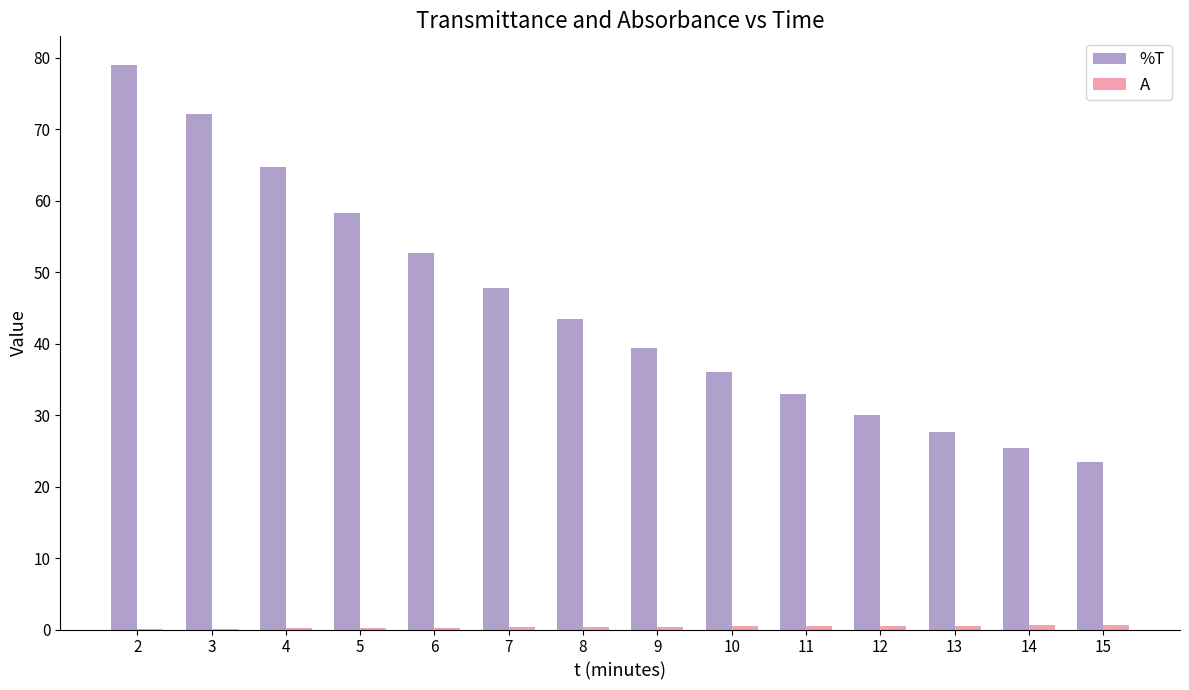

What is the total value across all series at 2?

79.2